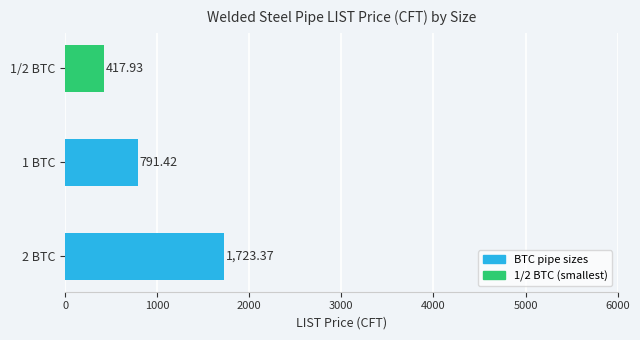

What is the difference between the values at 1/2 BTC and 1 BTC?

373.5